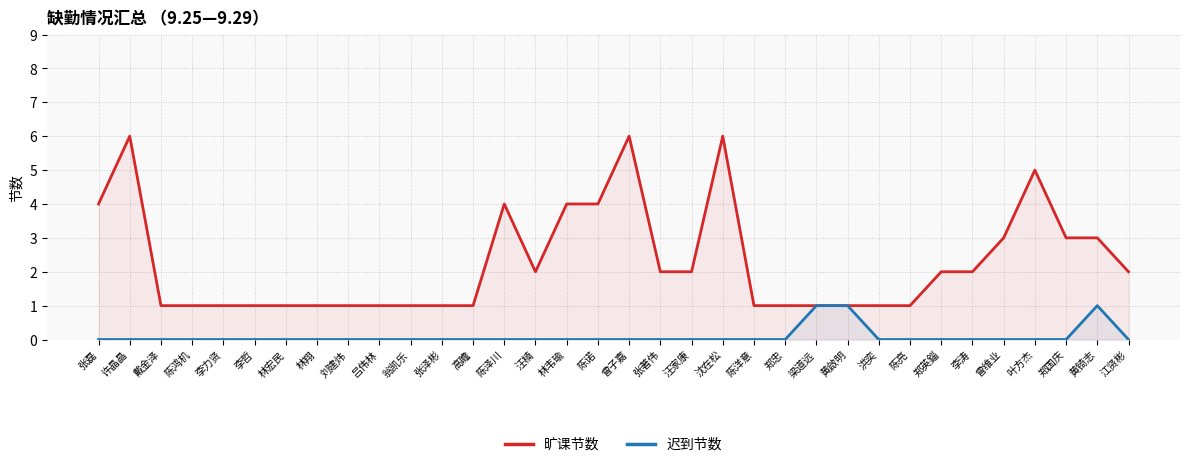

List the series in order of their overall mean, highest first.

旷课节数, 迟到节数